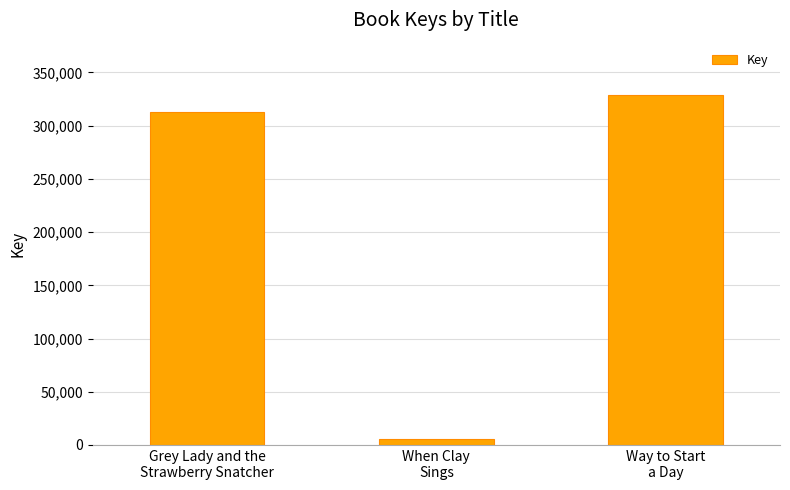

Rank the categories by value from highest to lowest.

Way to Start
a Day, Grey Lady and the
Strawberry Snatcher, When Clay
Sings